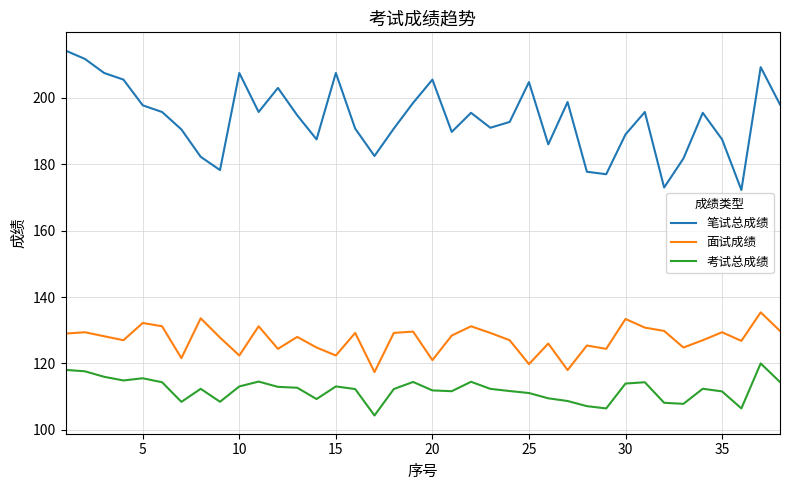

What is the minimum value shown in the chart?

104.3